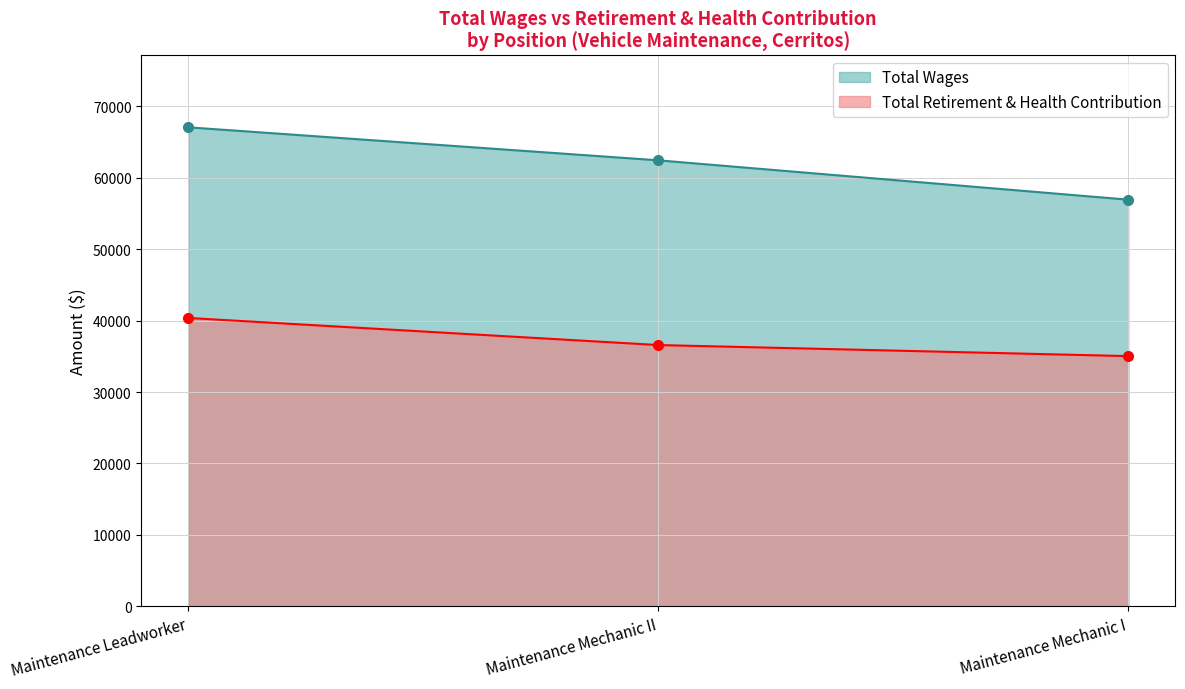

At which label does Total Retirement & Health Contribution first exceed 36589?

Maintenance Leadworker